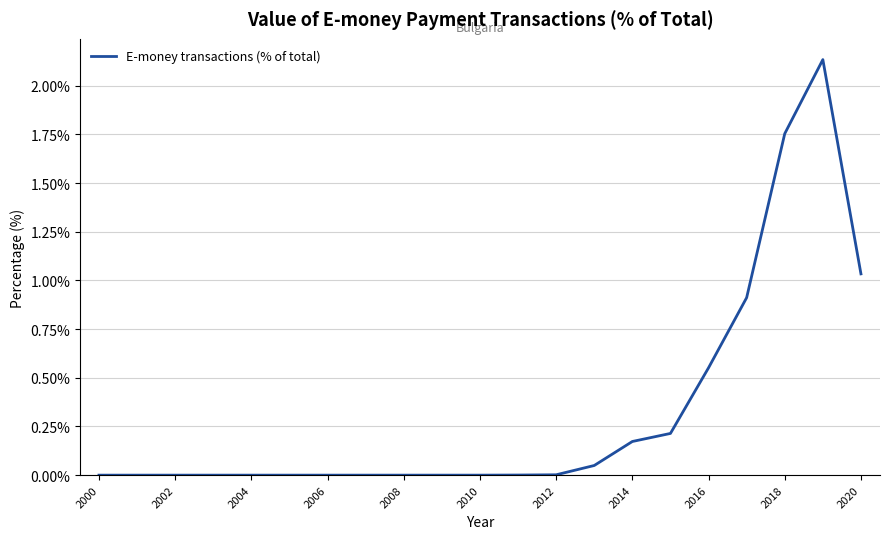

How many lines are shown in the chart?

1